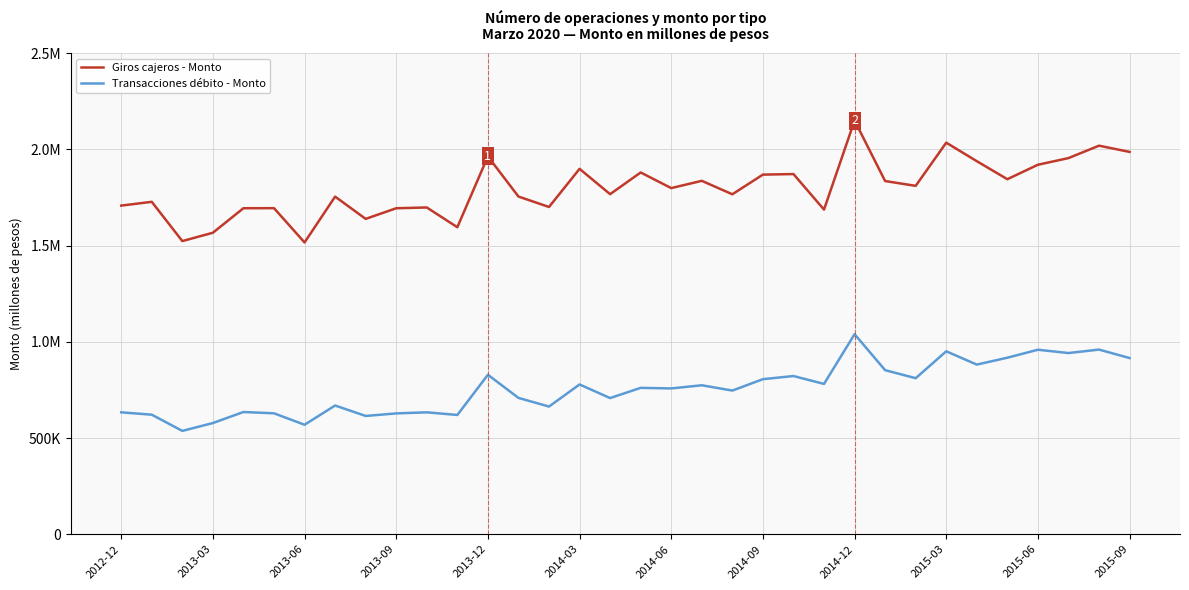

Does the chart display data point markers on the line(s)?

No